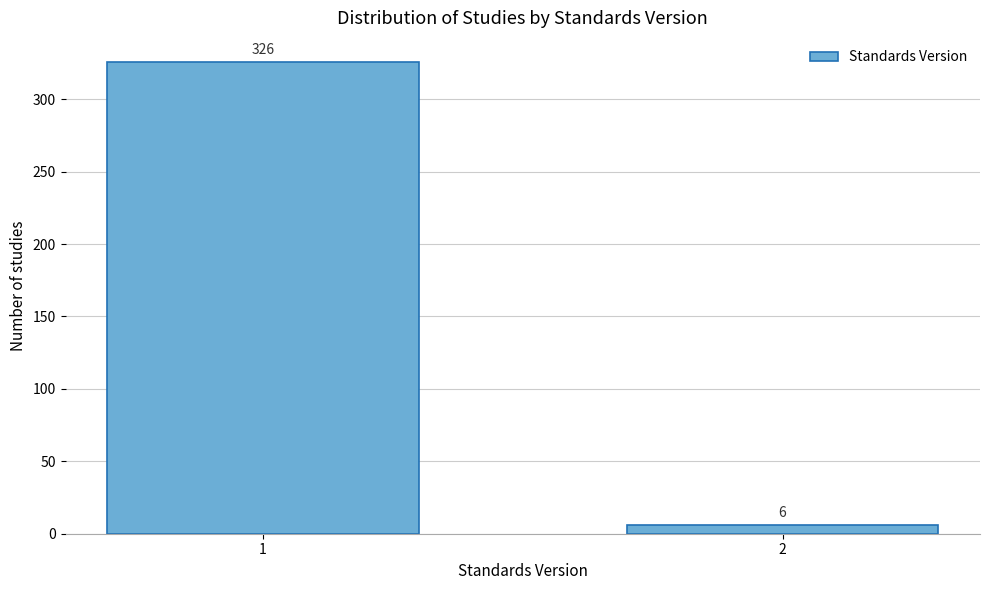

Reading left to right, what are all the values shown in this chart?

1=326	2=6